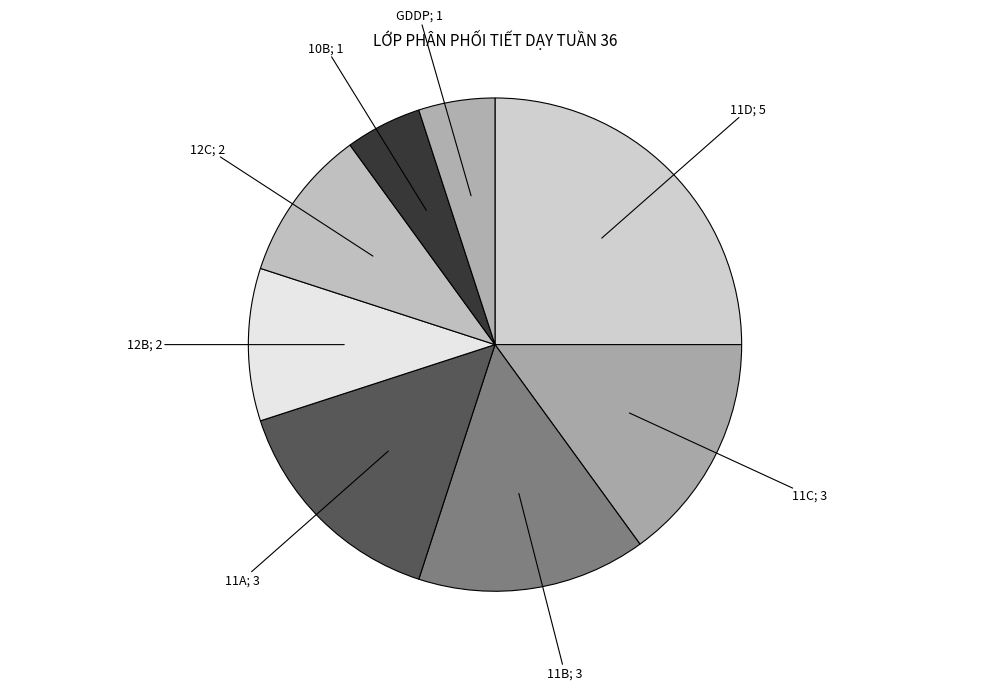

Count the number of slices in the pie.

8